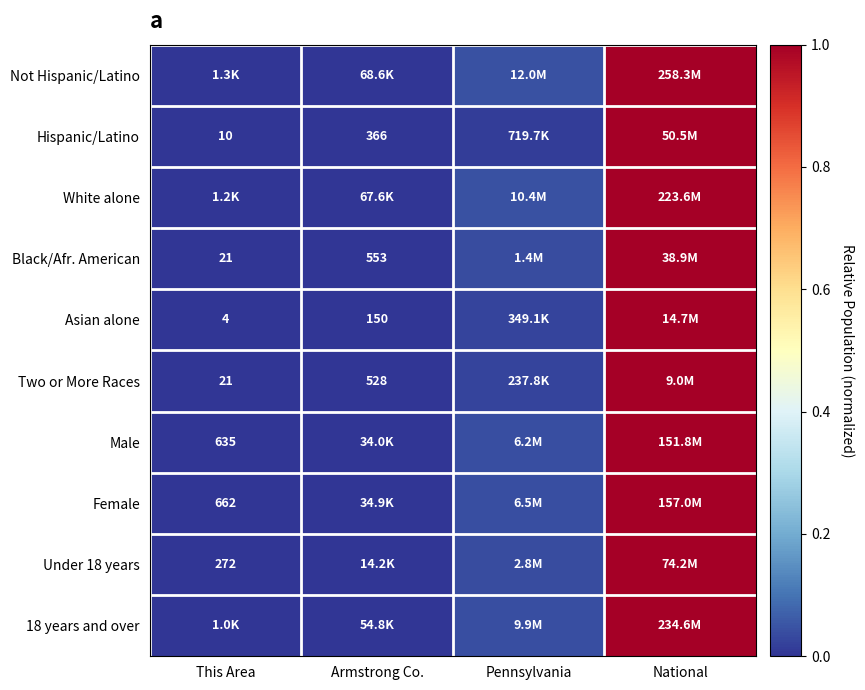

At which label does Male reach its minimum?

This Area